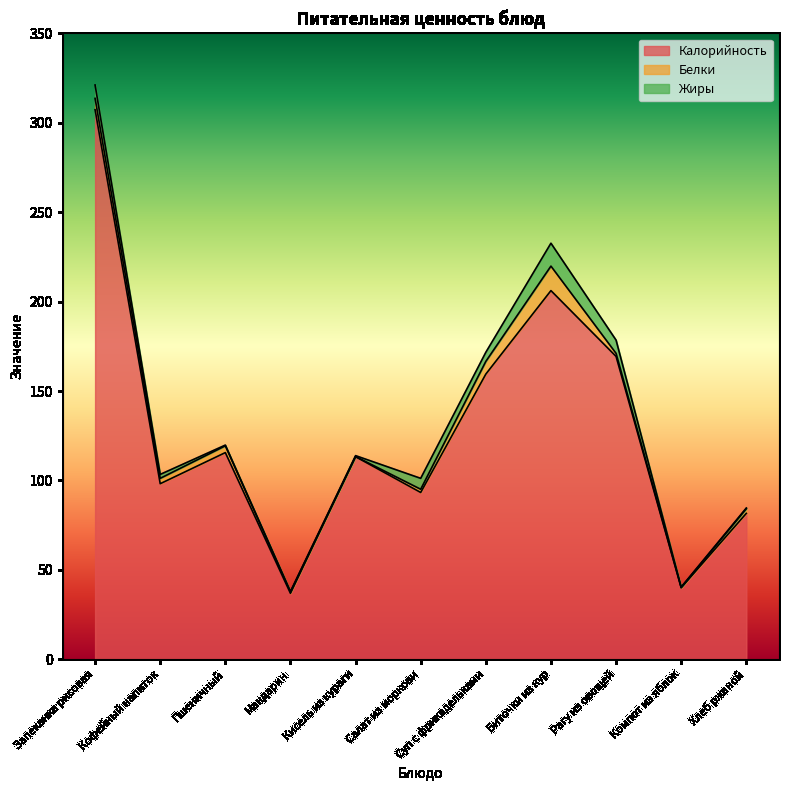

How many values in the Калорийность series exceed 113?

6